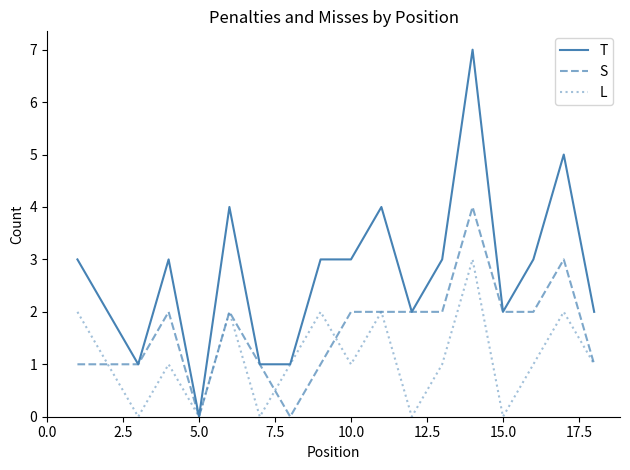

Reading left to right, transcribe all the data shown in this chart.

T: 3	2	1	3	0	4	1	1	3	3	4	2	3	7	2	3	5	2
S: 1	1	1	2	0	2	1	0	1	2	2	2	2	4	2	2	3	1
L: 2	1	0	1	0	2	0	1	2	1	2	0	1	3	0	1	2	1